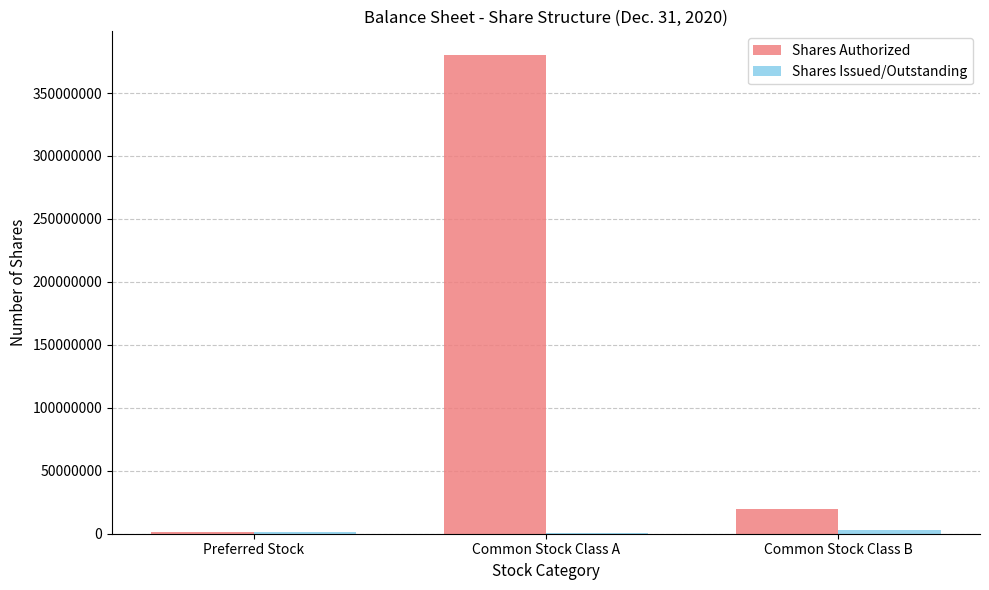

How many categories are shown in the chart?

3